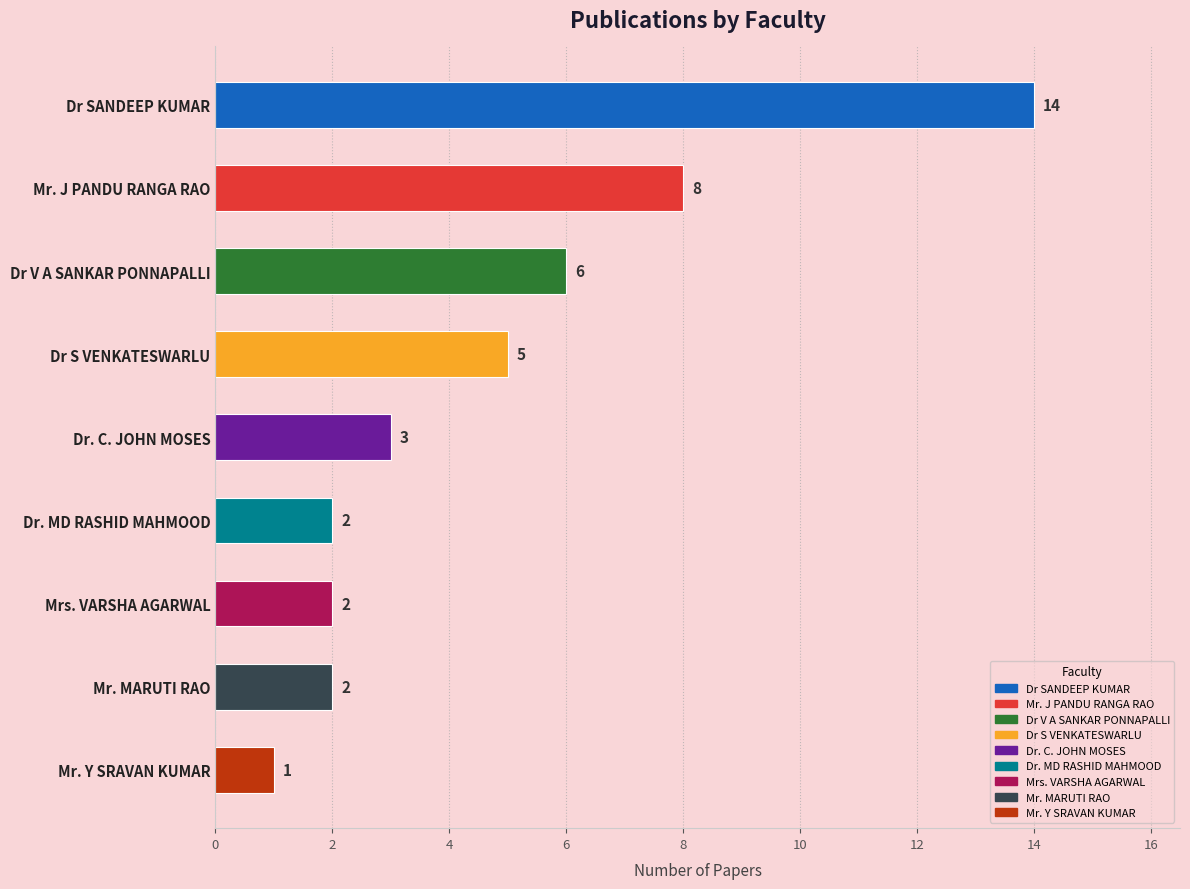

True or false: the data shows 4 at Mr. J PANDU RANGA RAO.

False